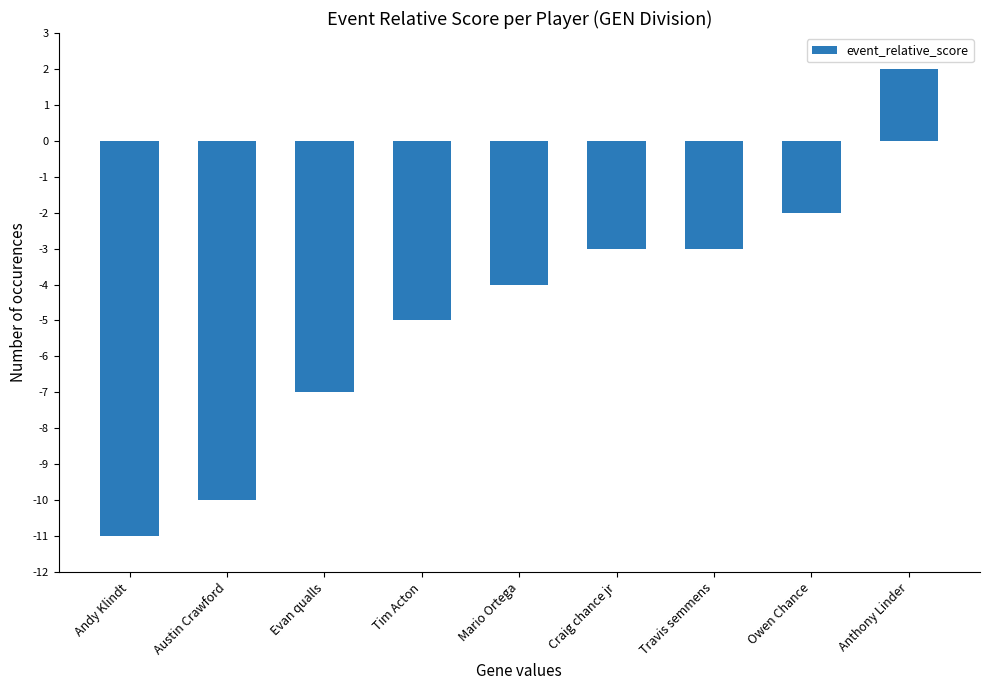

What is the label of the 7th bar from the left?

Travis semmens